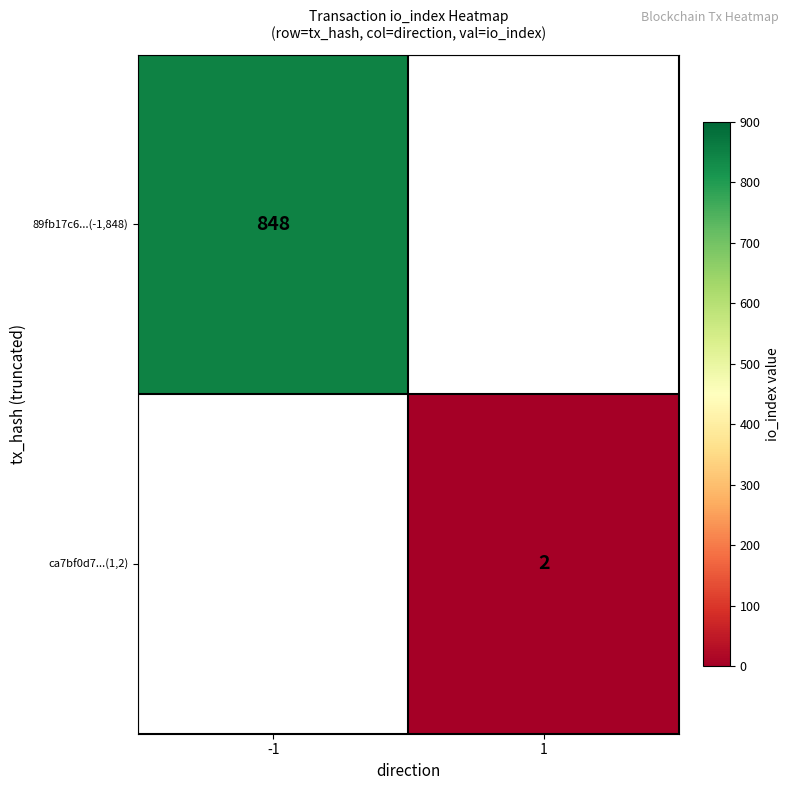

The value of ca7bf0d7...(1,2) at 1 is 1. True or false?

False